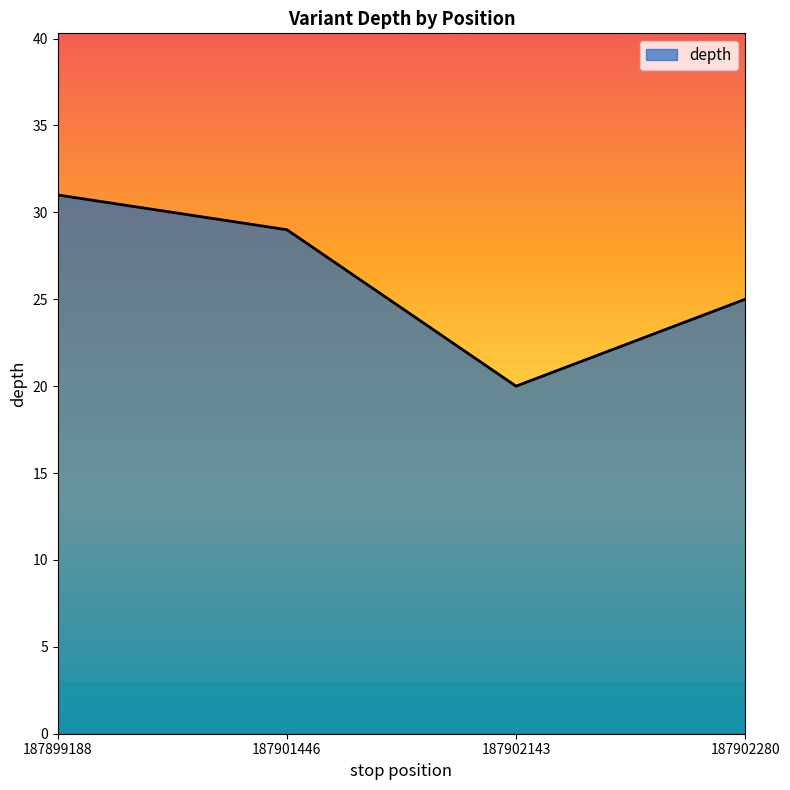

Reading left to right, transcribe all the data shown in this chart.

187899188=31	187901446=29	187902143=20	187902280=25